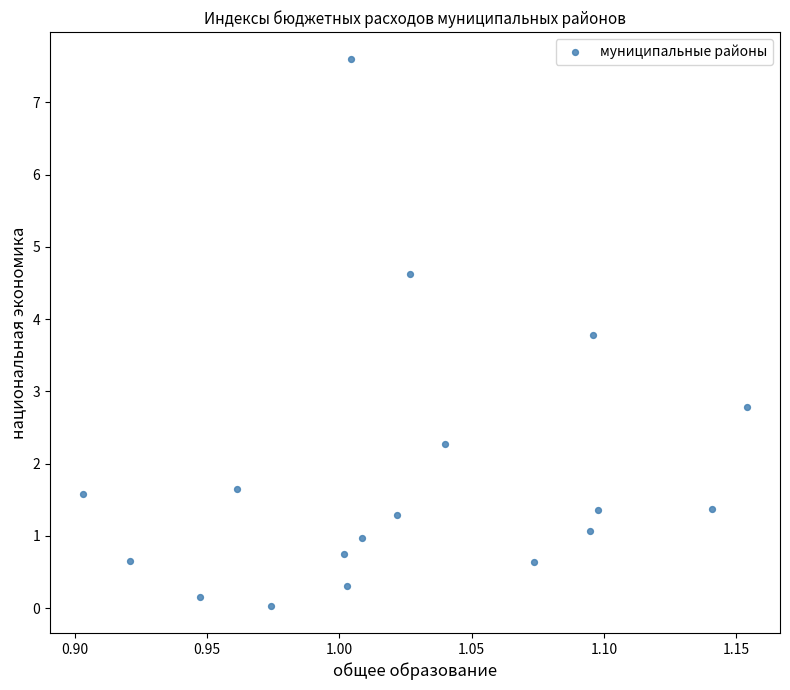

What is the range of X values (max minus min)?

0.3